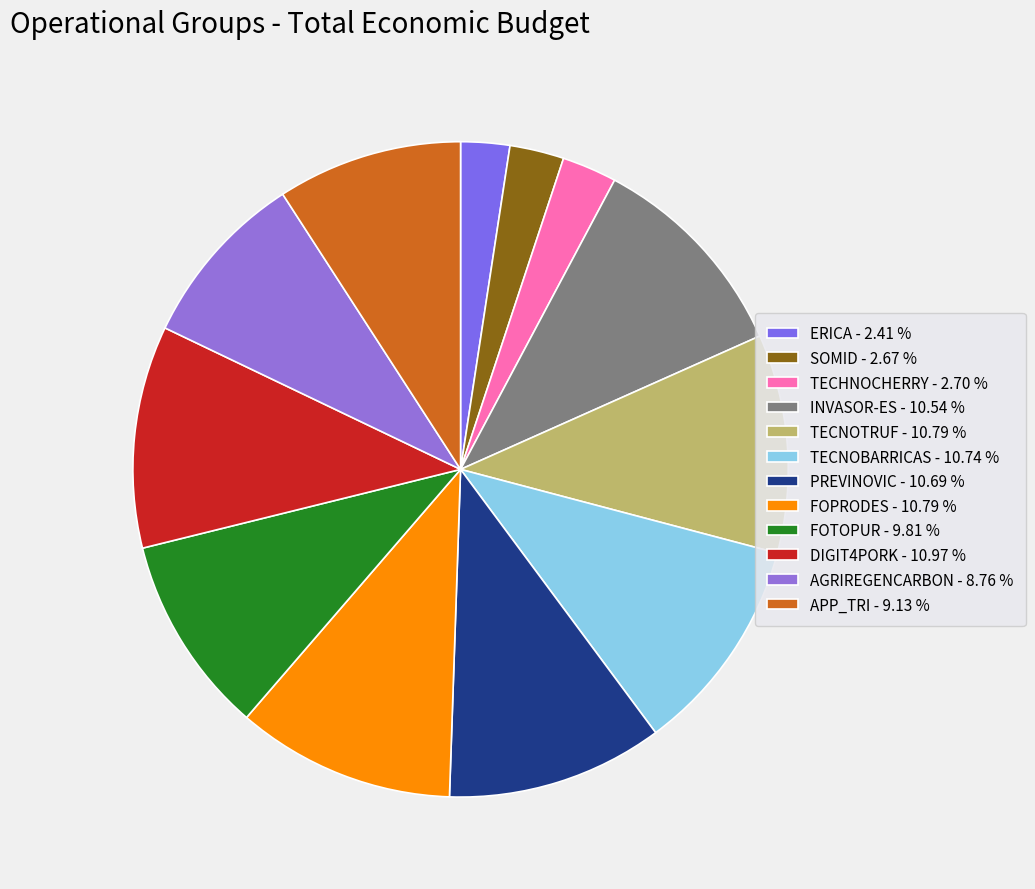

True or false: PREVINOVIC accounts for 11% of the total.

True